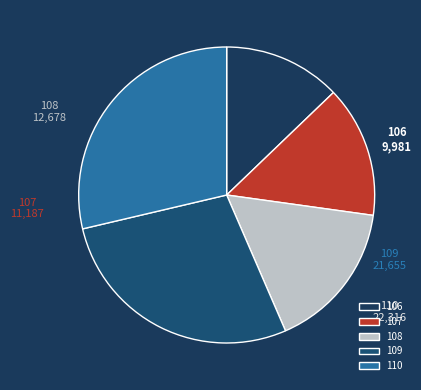

Is there any slice that represents more than half of the pie?

No